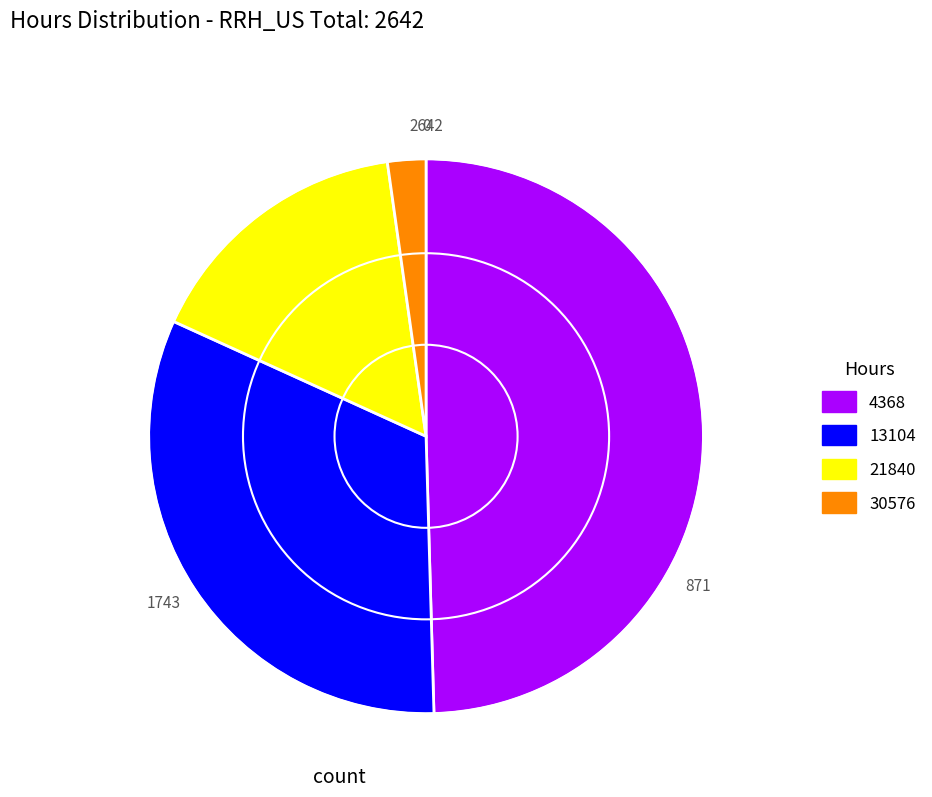

Do 30576 and 13104 together represent more than half of the pie?

No